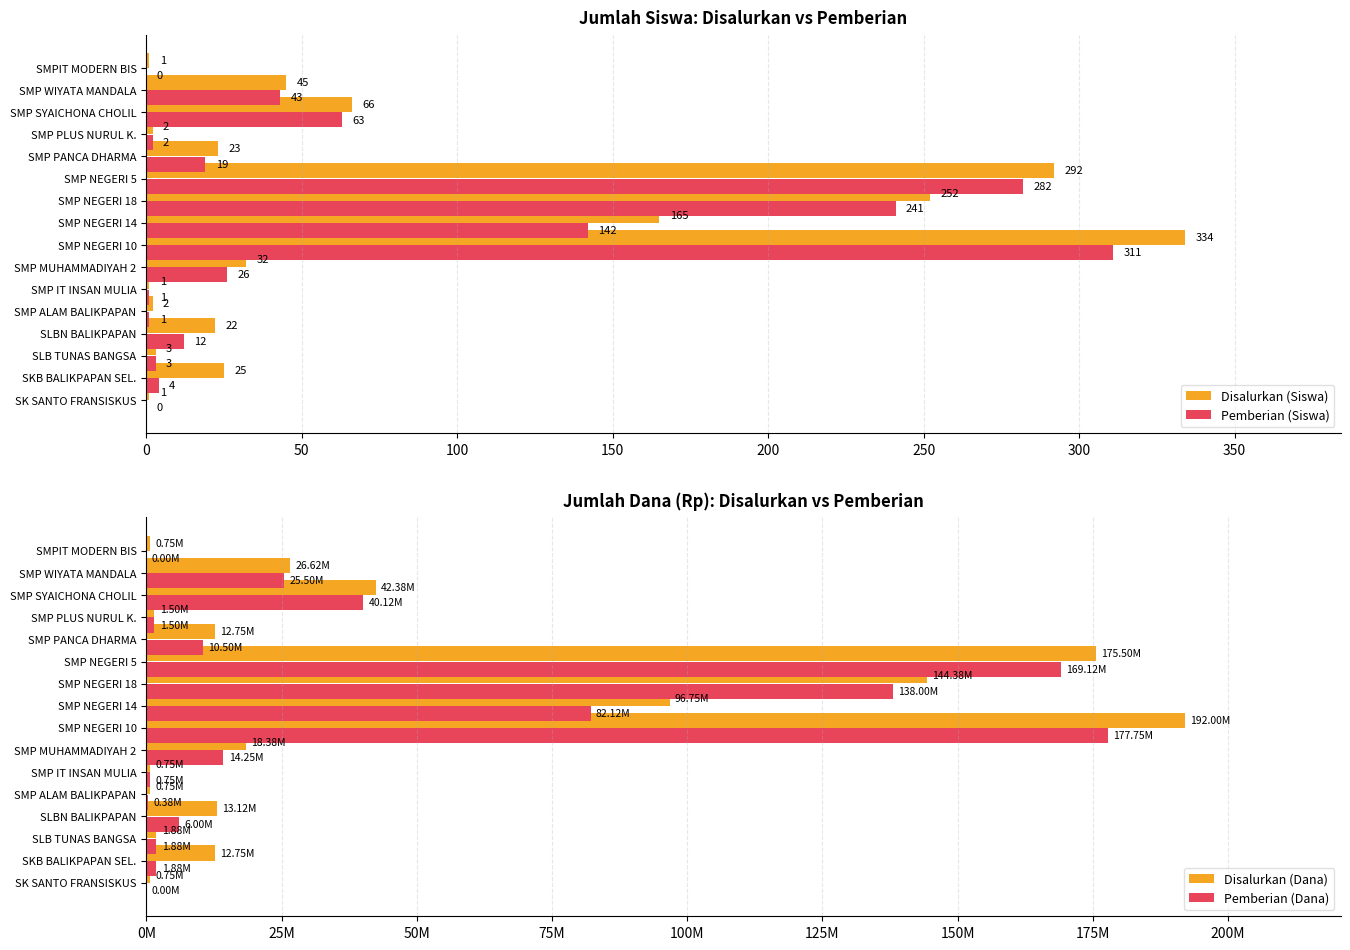

Count the number of data series in this chart.

4